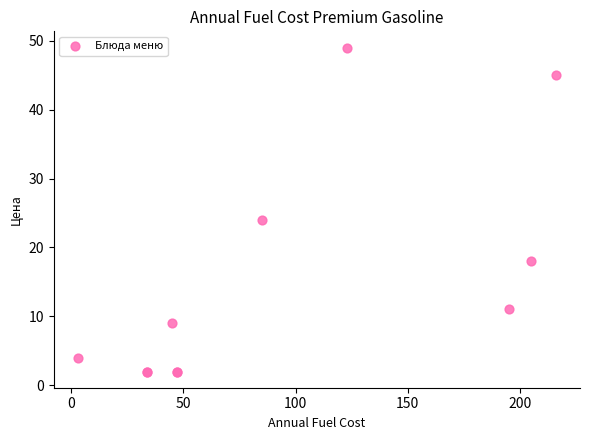

What Y value in the scatter plot is closest to 25?

24